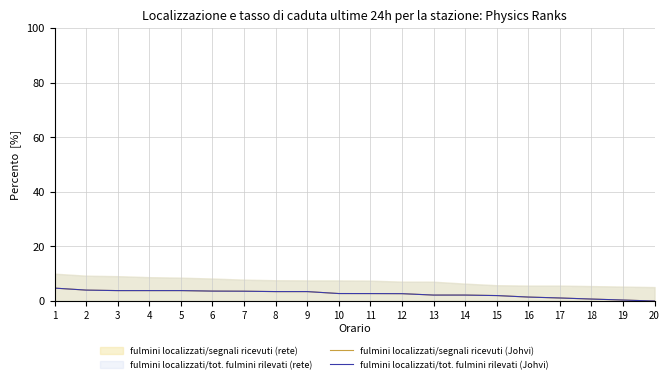

At which category is the sum across all series the highest?

1